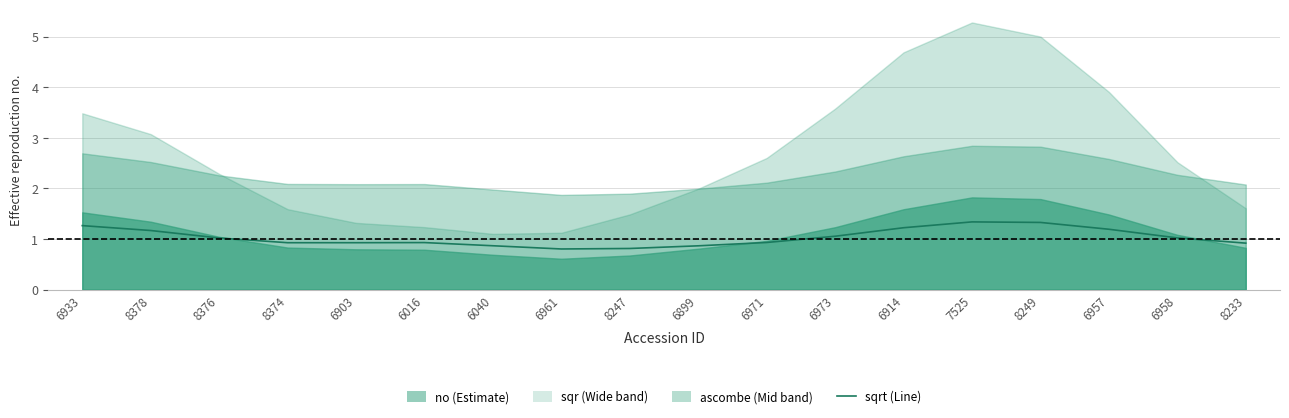

List the labels in order of value, largest first.

7525, 8249, 6933, 6914, 6957, 8378, 6973, 6958, 8376, 6971, 6016, 6903, 8374, 8233, 6040, 6899, 8247, 6961